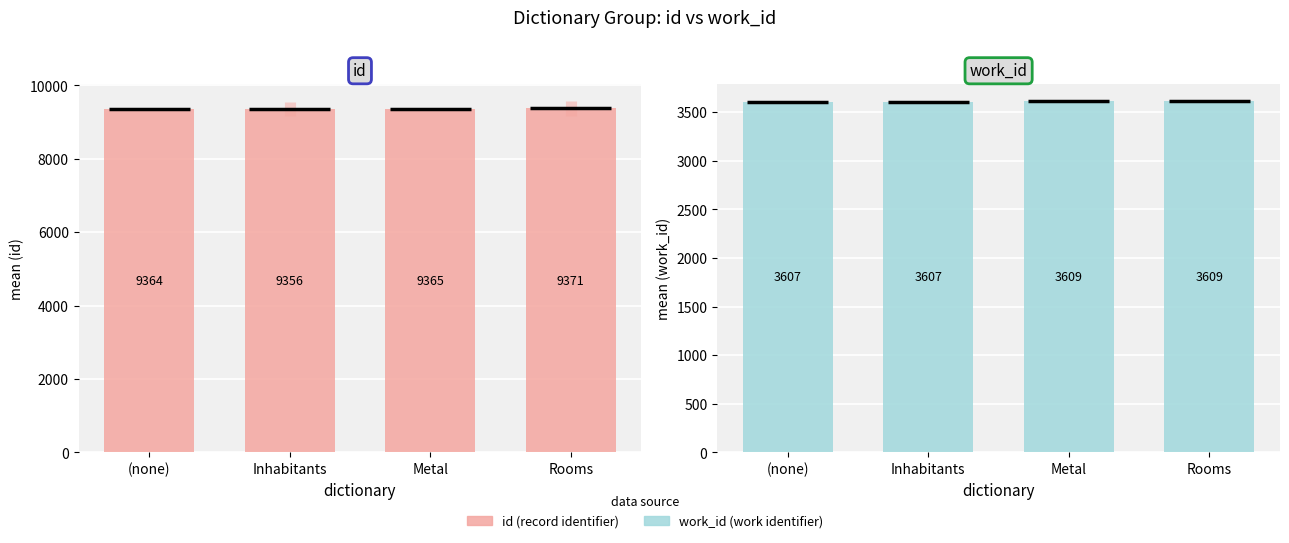

Is the value of work_id at Rooms greater than the value of id at (none)?

No